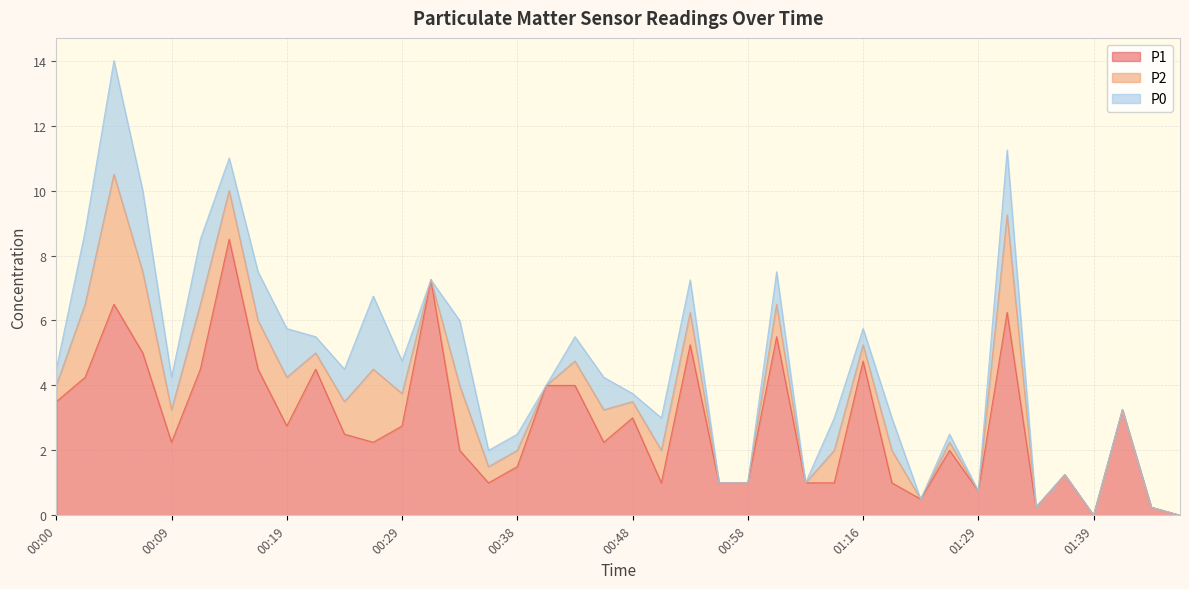

What position from the right is 00:38?

24